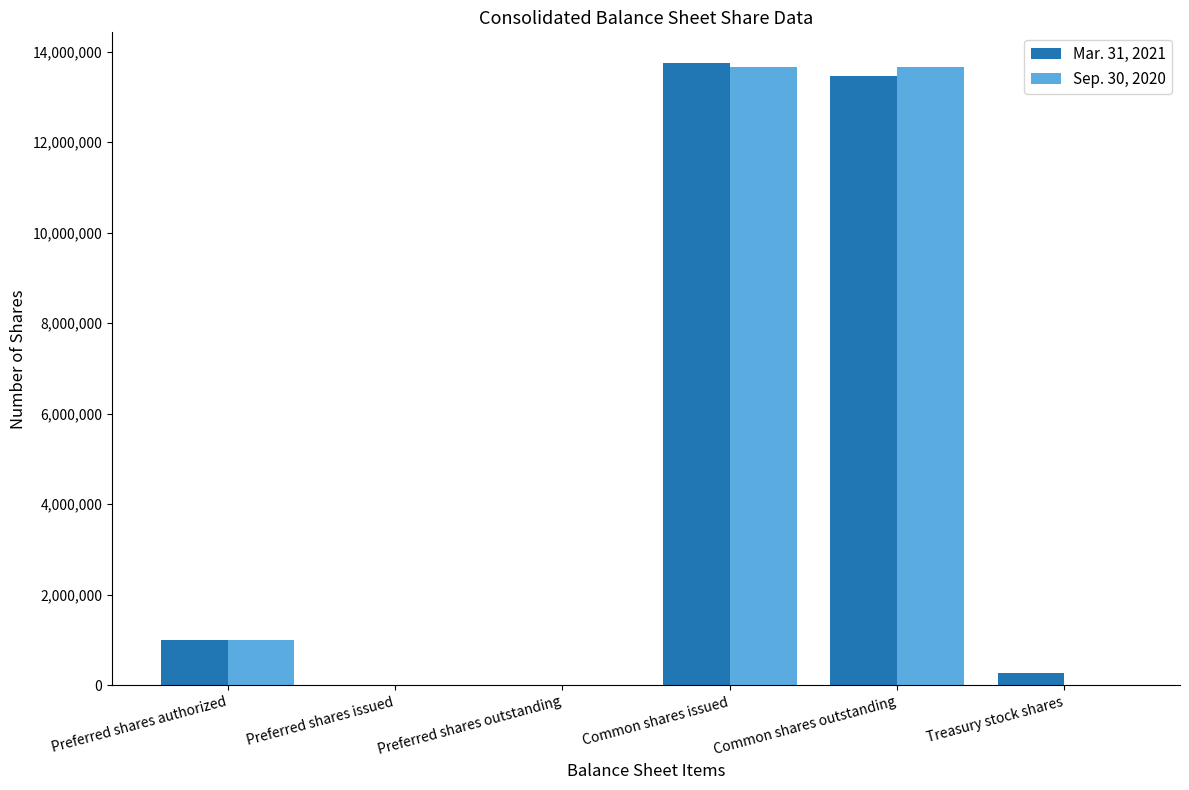

What is the total value across all series at Common shares outstanding?

27136547